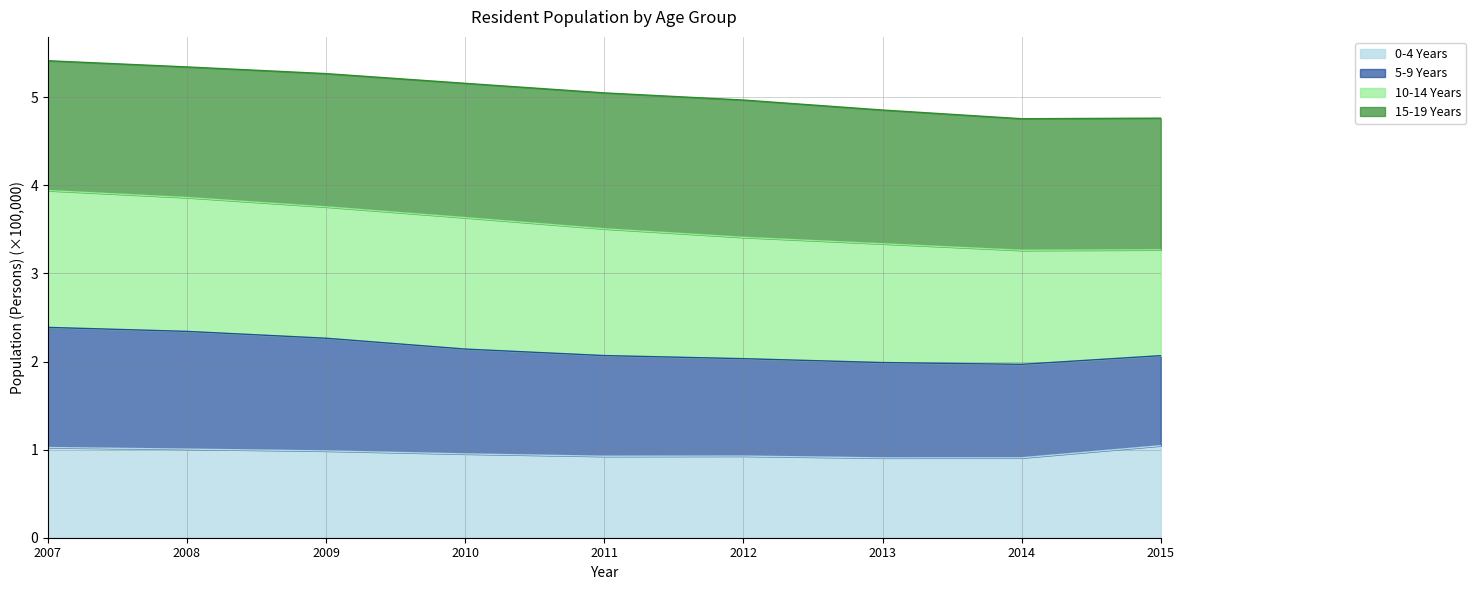

Between 2009 and 2011, which is larger?

2009